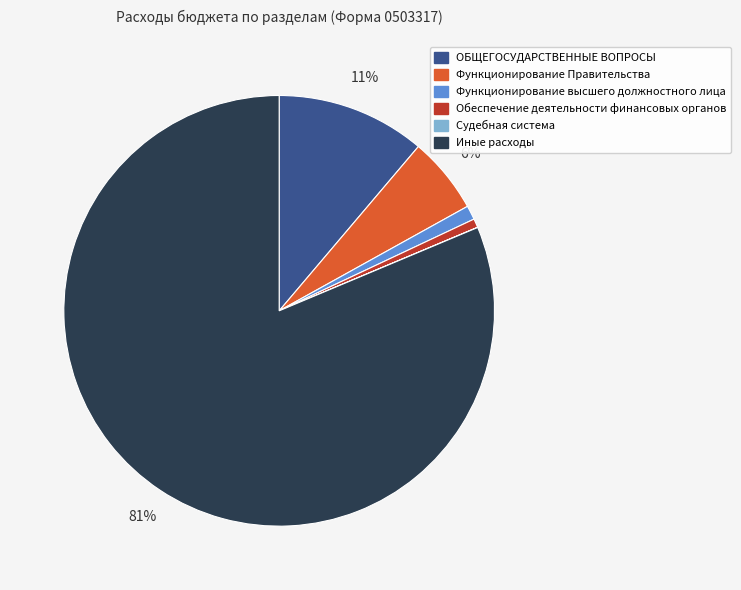

To the nearest percent, what is the difference between the largest and smallest slice percentages?

81%